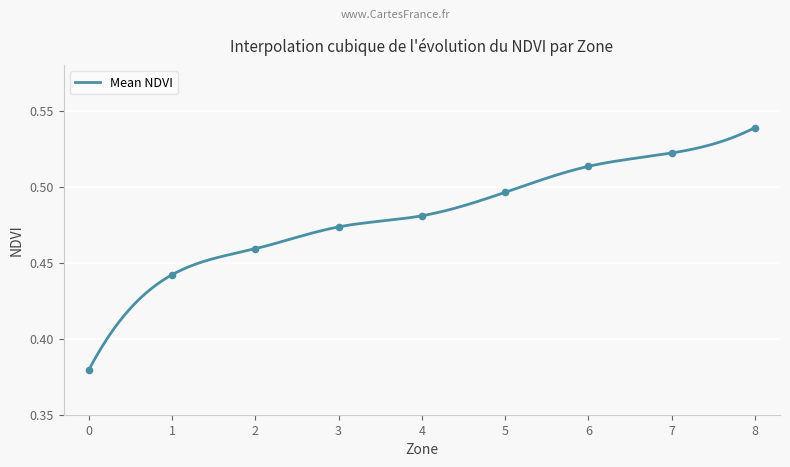

Between 1 and 7, which is larger?

7